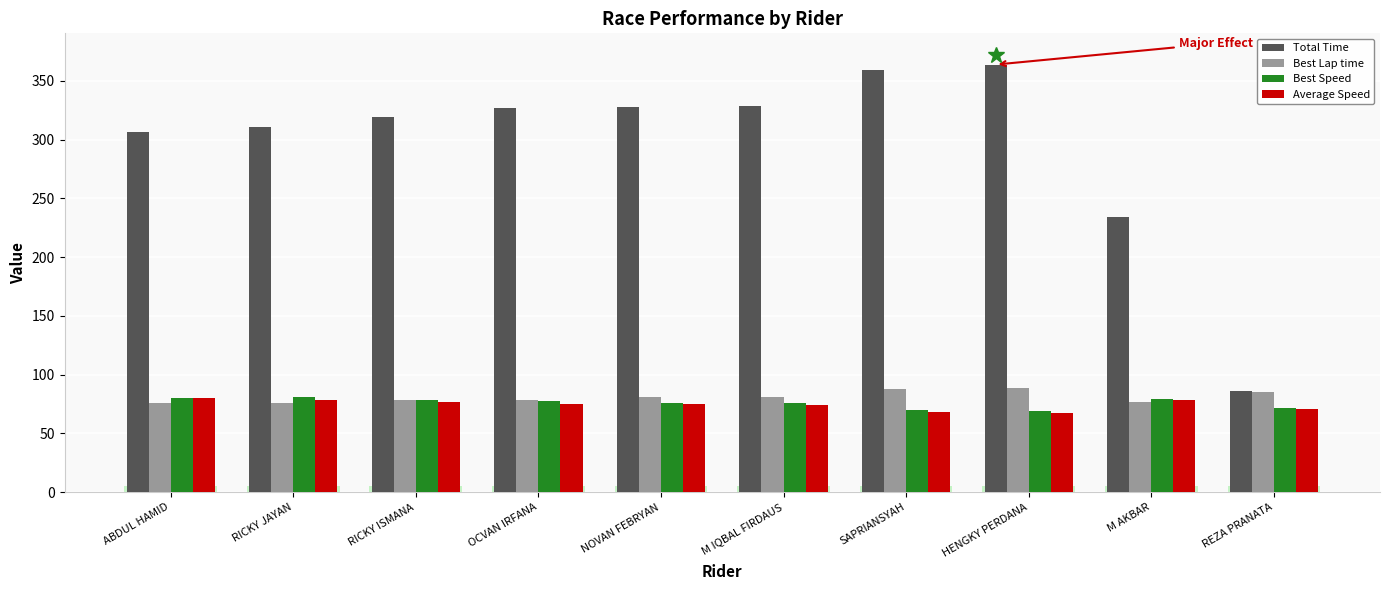

True or false: Best Lap time has a value of 76.9 at M AKBAR.

True